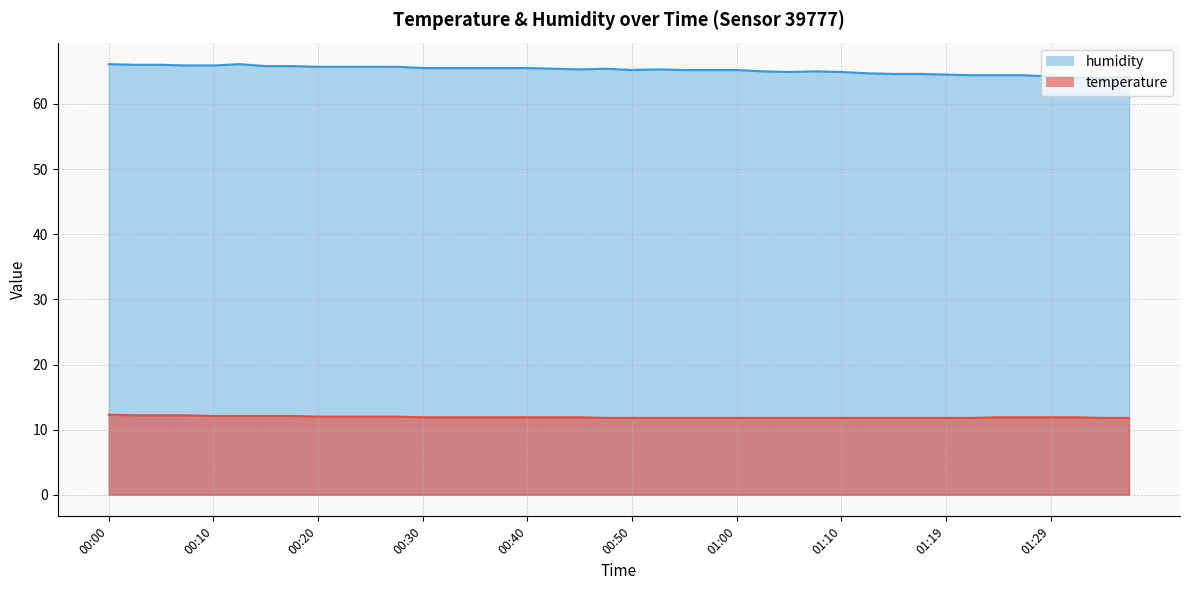

At which category is the sum across all series the highest?

00:00